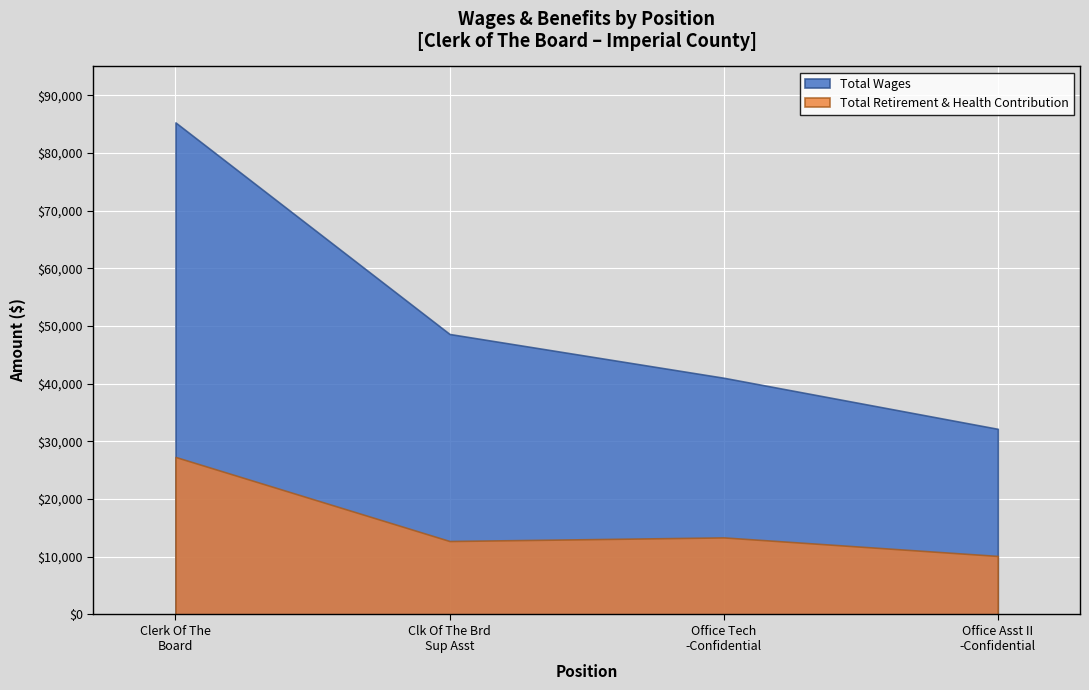

At which label does Total Retirement & Health Contribution reach its peak?

Clerk Of The
Board